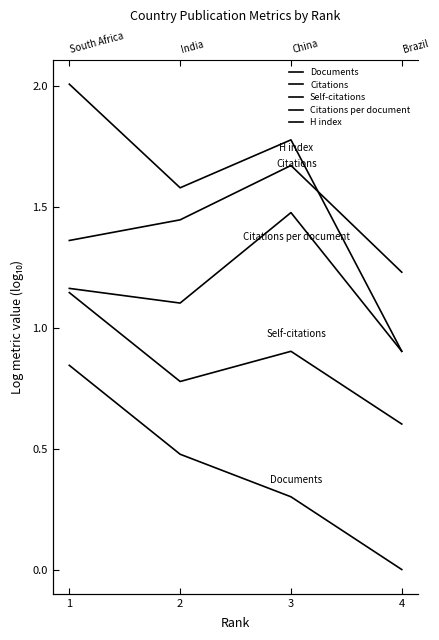

At how many categories does at least one series exceed 1?

4